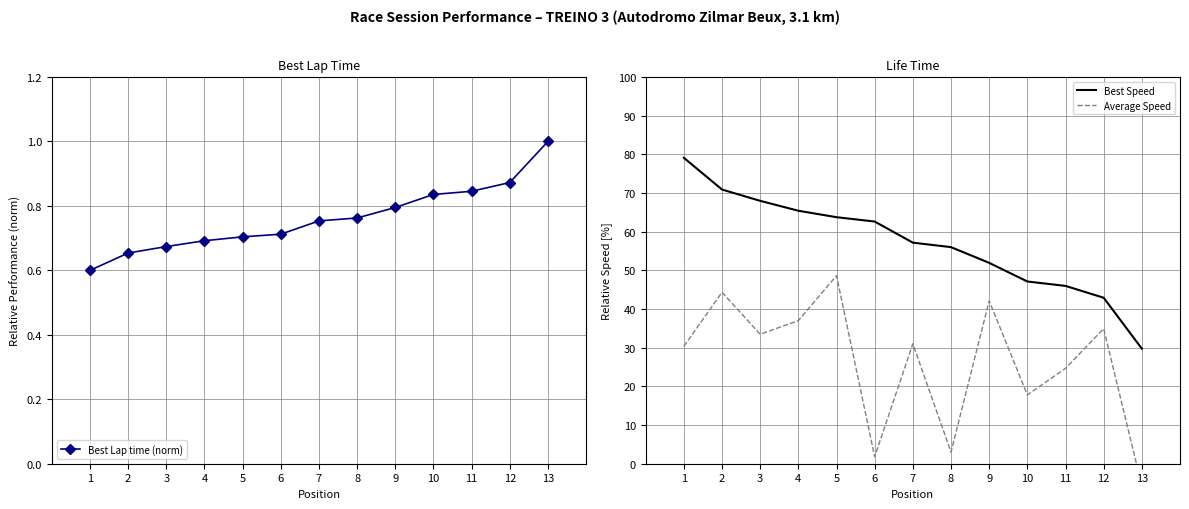

What is the highest value of the Best Lap time (norm) series?

1.0